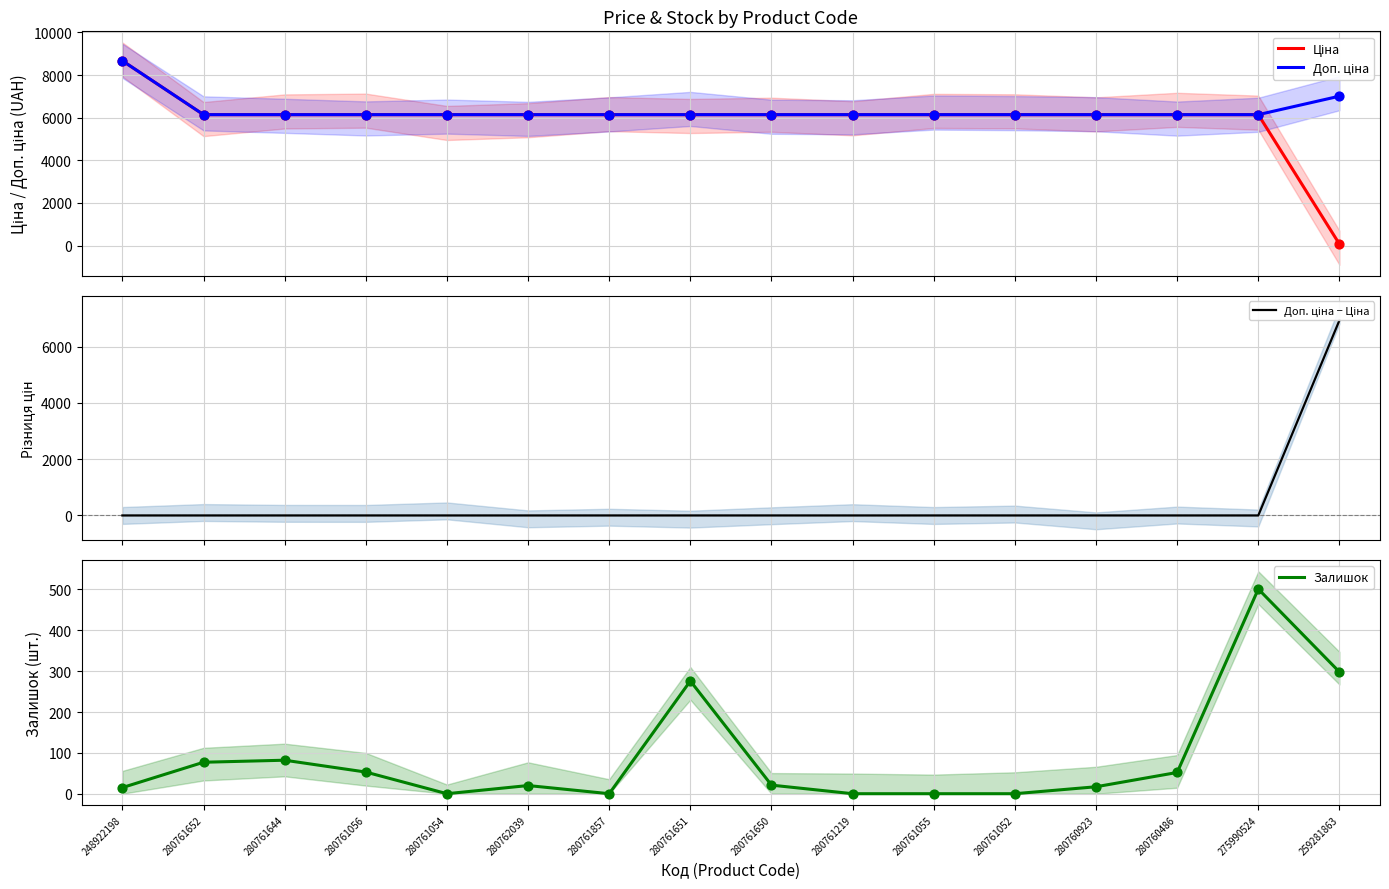

What are all the series names shown in the legend?

Ціна, Доп. ціна, Доп. ціна − Ціна, Залишок